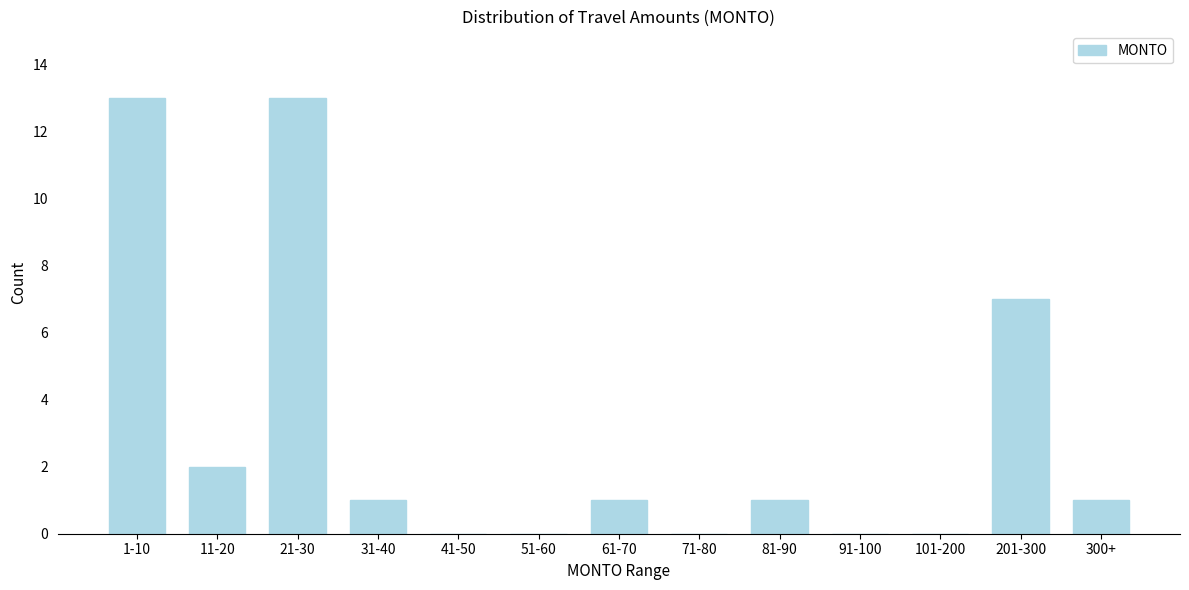

Reading right to left, extract all data points from this chart.

300+=1	201-300=7	101-200=0	91-100=0	81-90=1	71-80=0	61-70=1	51-60=0	41-50=0	31-40=1	21-30=13	11-20=2	1-10=13